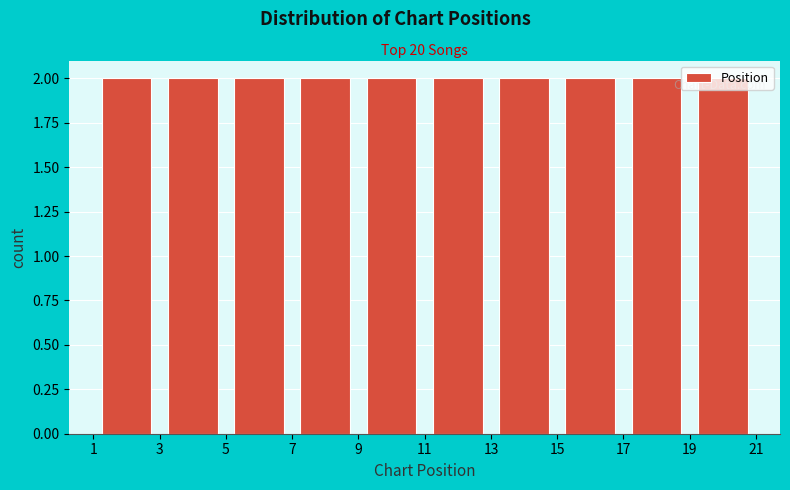

Reading left to right, transcribe this chart: for each bar, give the range it covers on the x-axis and its height. The values are not printed on the chart, so give them approximately, as read against the axis.

1 to 3: 2
3 to 5: 2
5 to 7: 2
7 to 9: 2
9 to 11: 2
11 to 13: 2
13 to 15: 2
15 to 17: 2
17 to 19: 2
19 to 21: 2